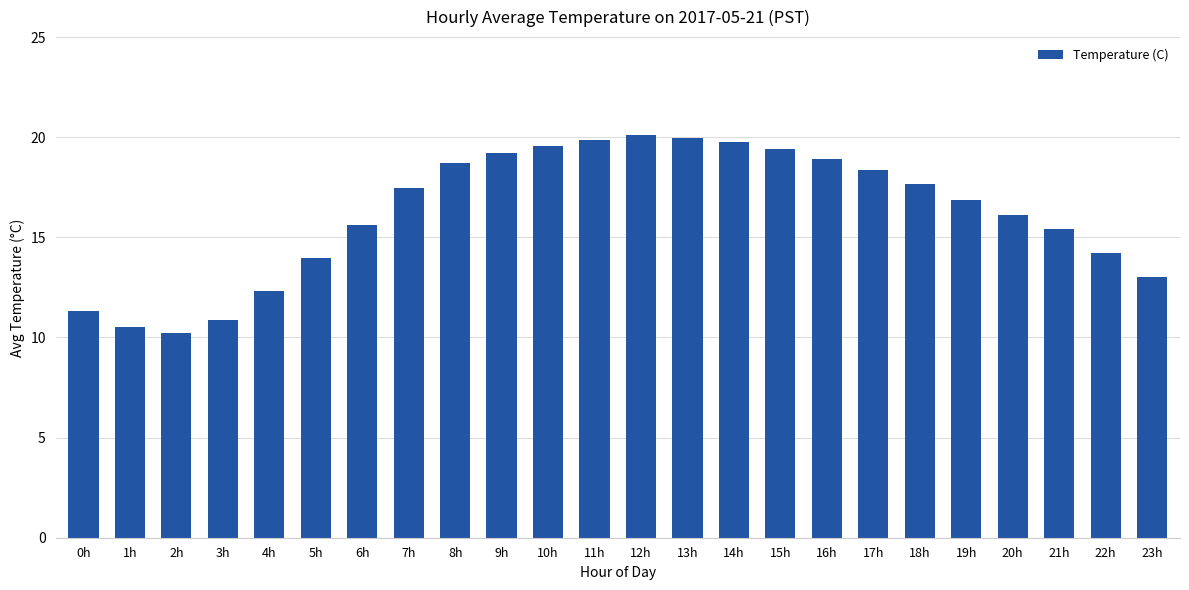

The value at 10h is 34.0. True or false?

False